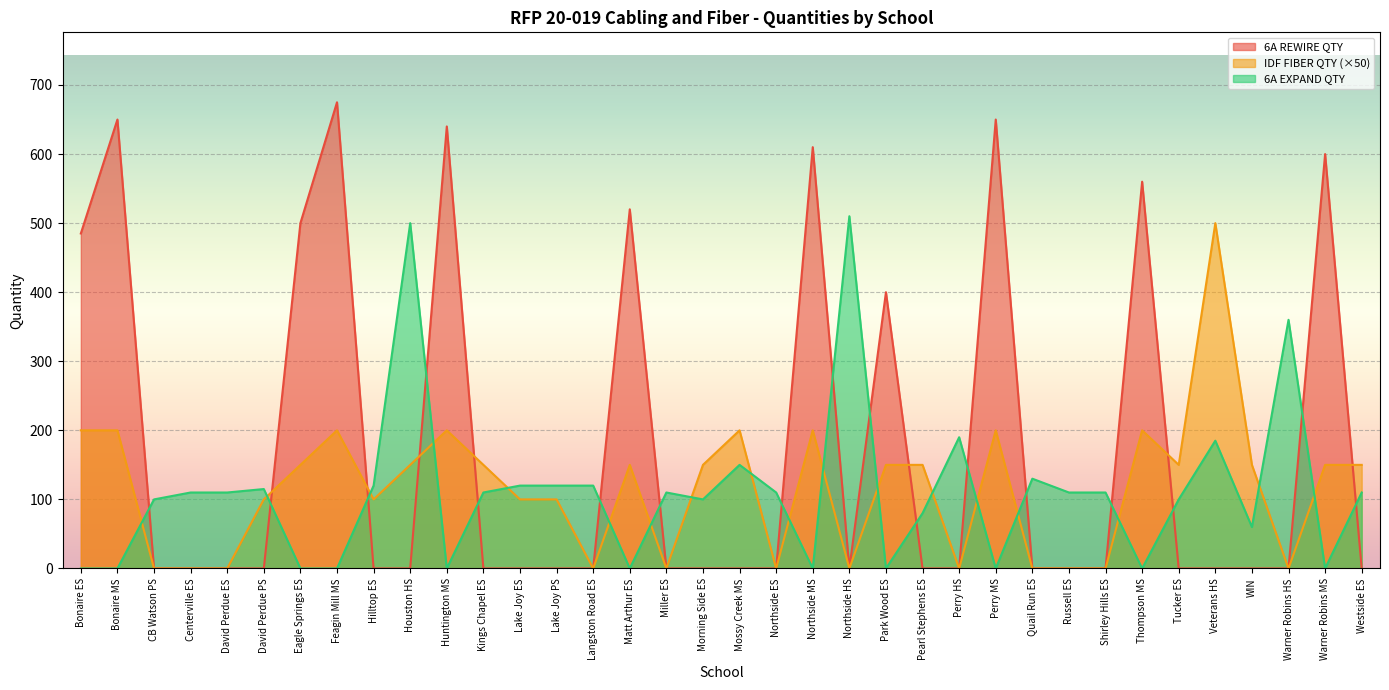

What is the label of the 10th point from the left?

Houston HS